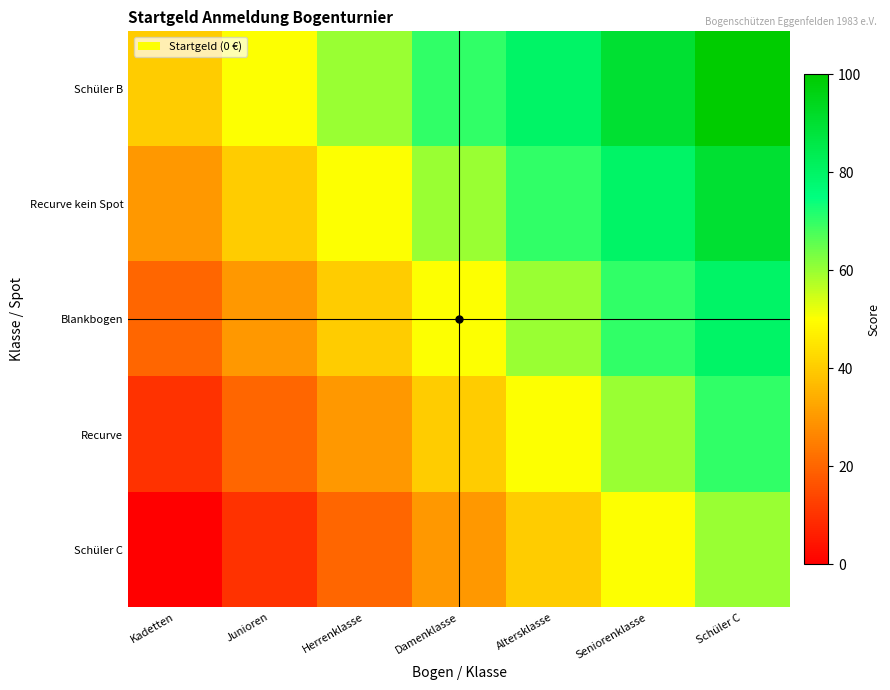

Between Kadetten and Schüler C, which series saw the biggest shift?

Schüler C